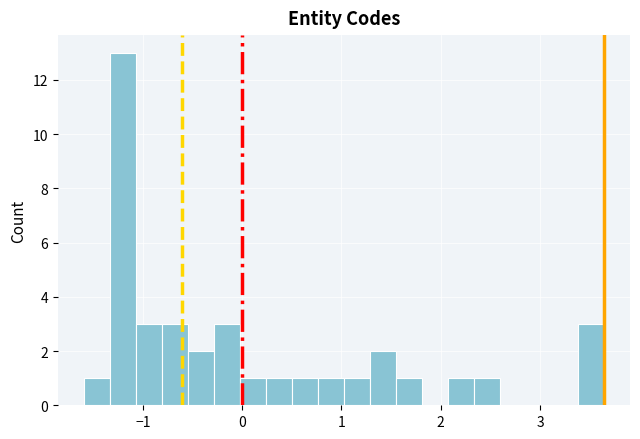

Read against the x-axis, roughly where is the centre of the tallest bar?

-1.2